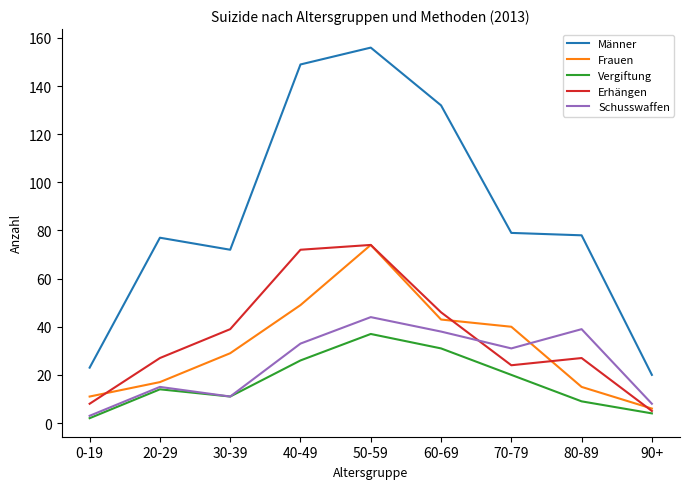

True or false: Männer and Frauen intersect in this chart.

False